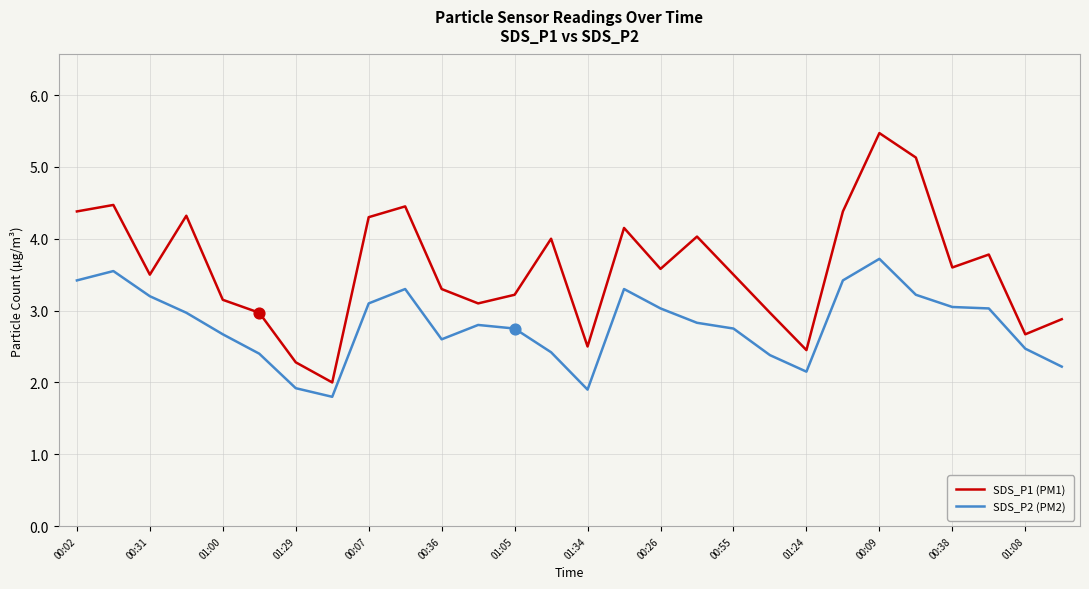

Which series has the largest total across all categories?

SDS_P1 (PM1)